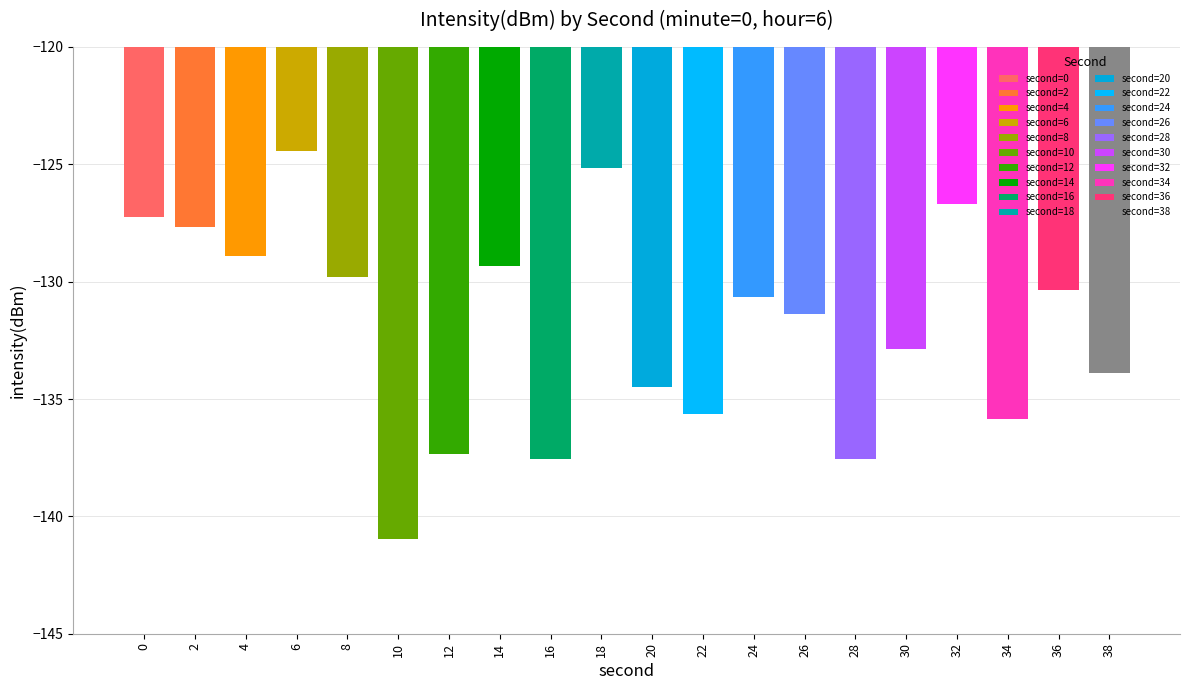

What is the maximum value shown in the chart?

-124.5